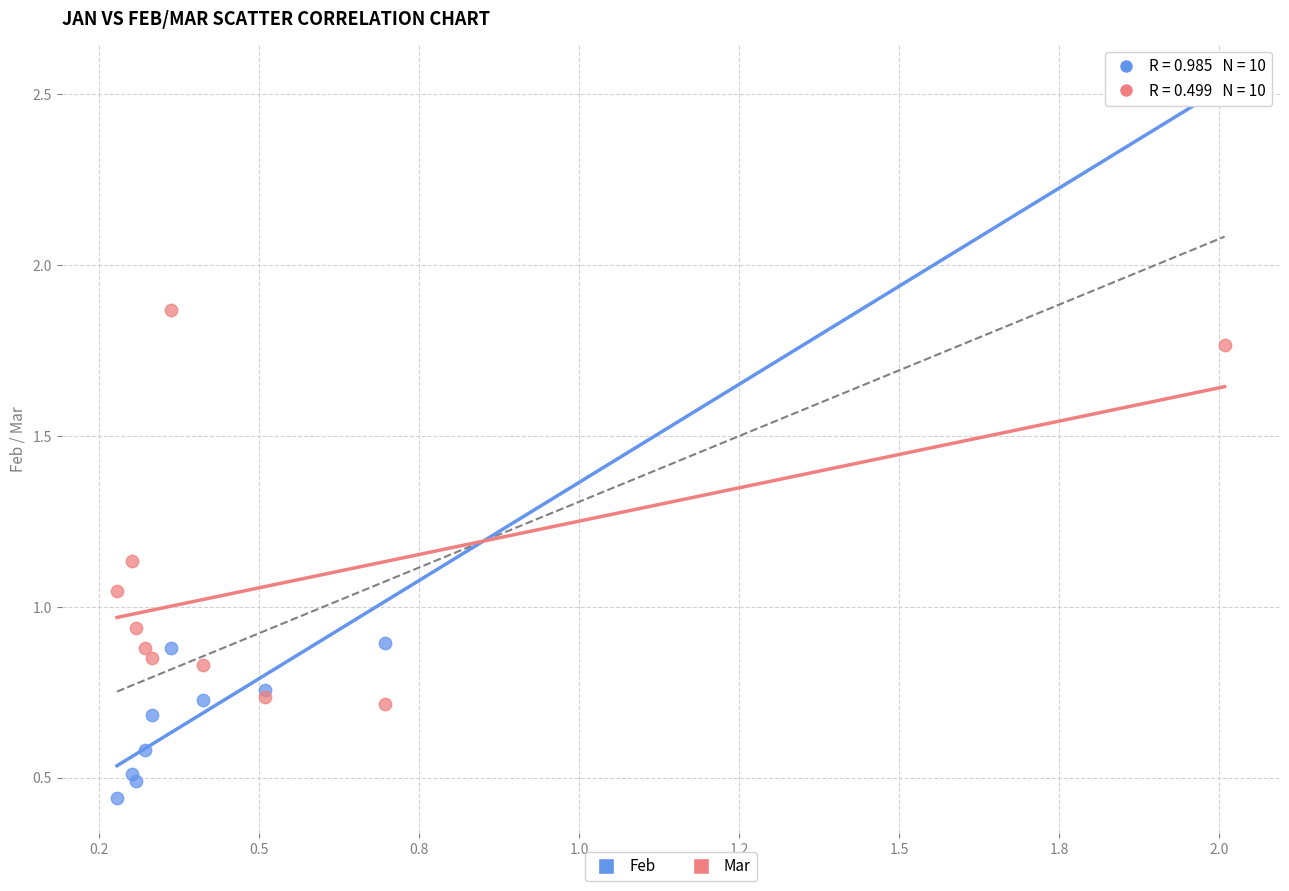

Which series reaches the maximum Y coordinate?

Feb